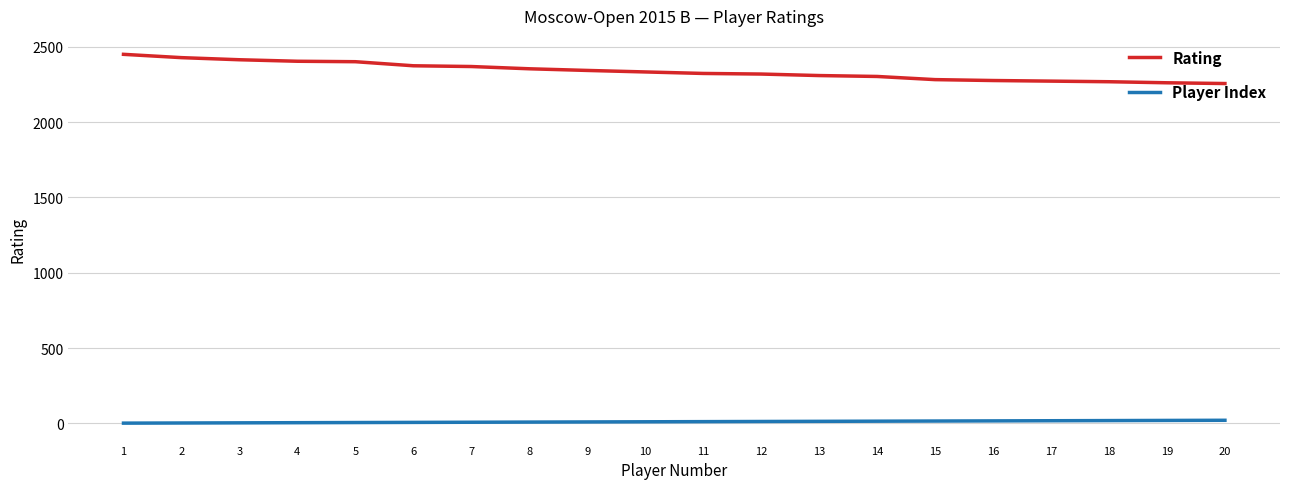

Does the chart have visible grid lines?

Yes